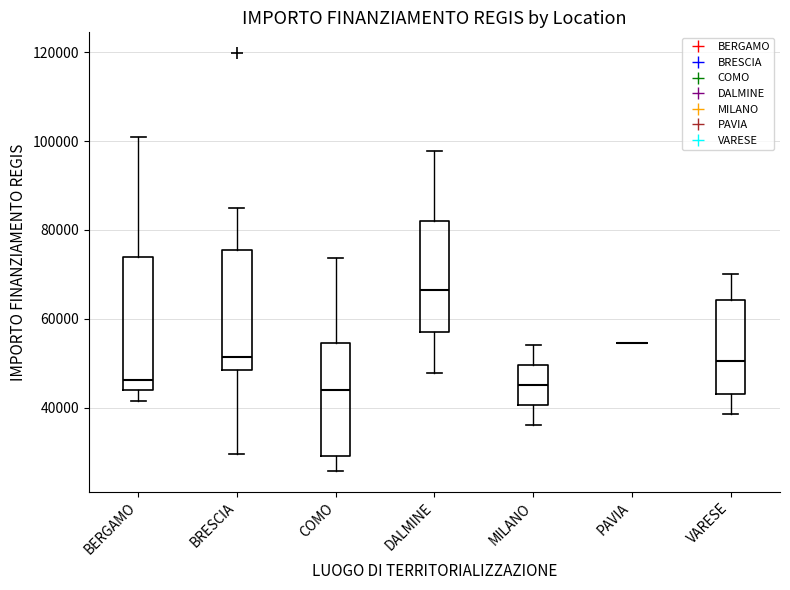

Which box is the tallest, from its lower edge to its upper edge?

BERGAMO